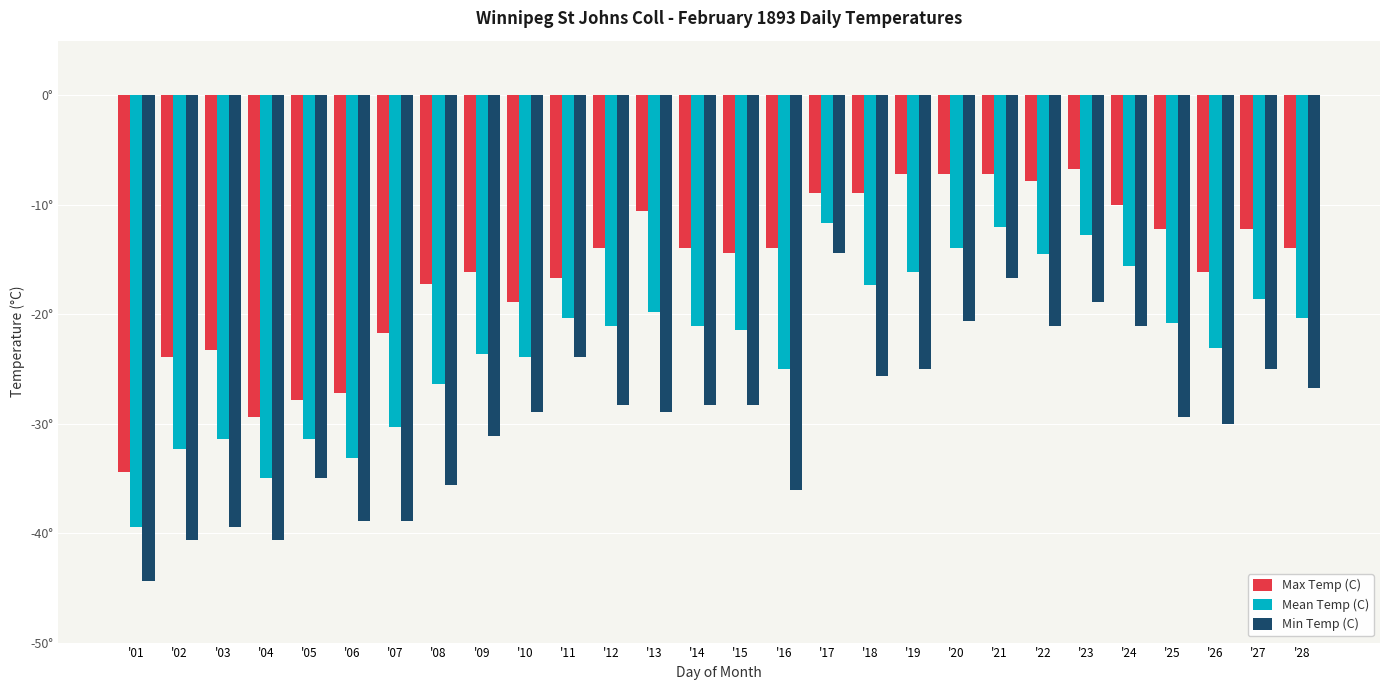

What is the sum of the Mean Temp (C) values at '03 and '06?

-64.5